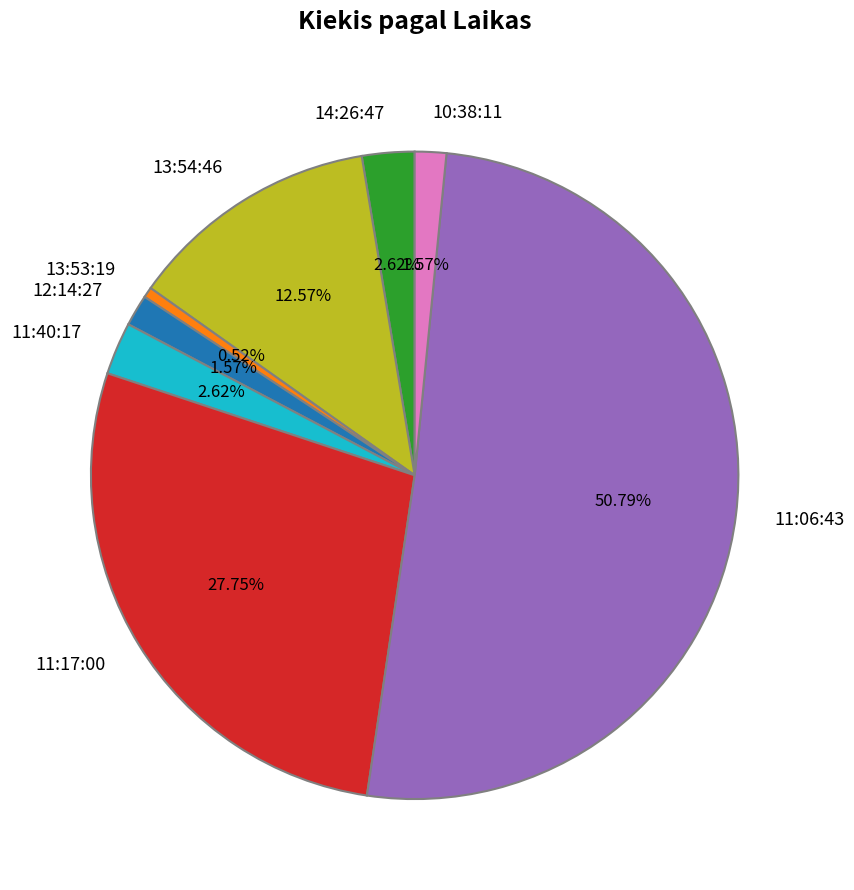

Combined, do 10:38:11 and 13:53:19 account for over 50%?

No